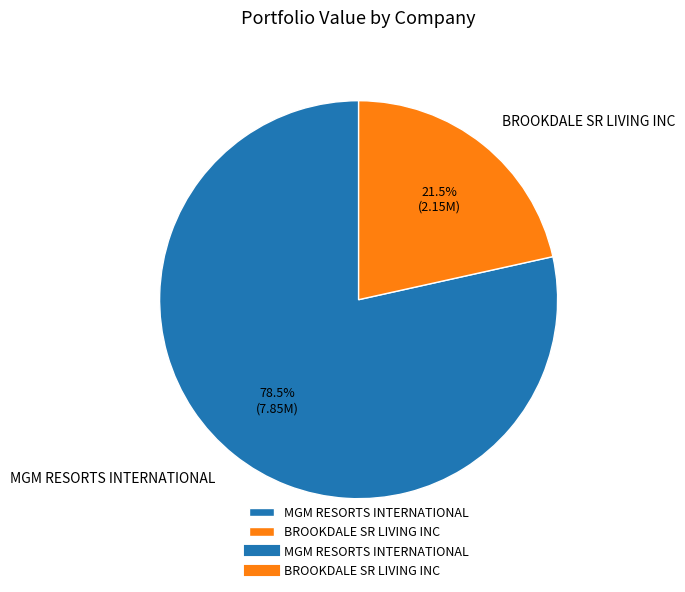

Is MGM RESORTS INTERNATIONAL the majority of the pie?

Yes